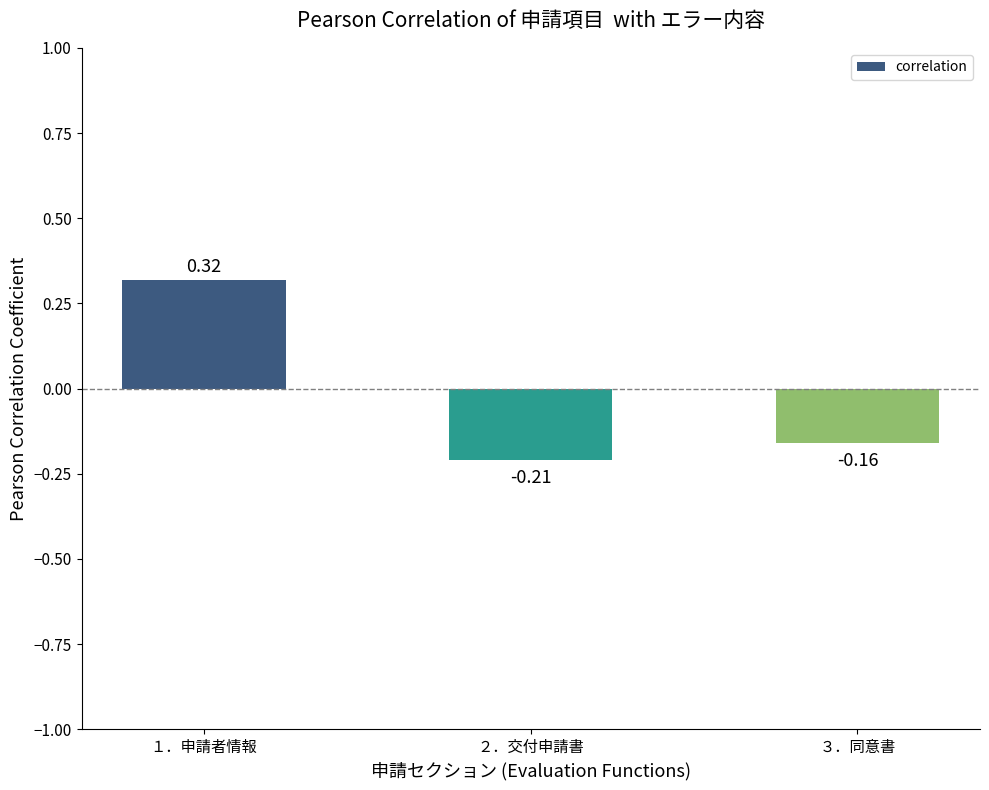

Does the chart contain stacked bars?

No